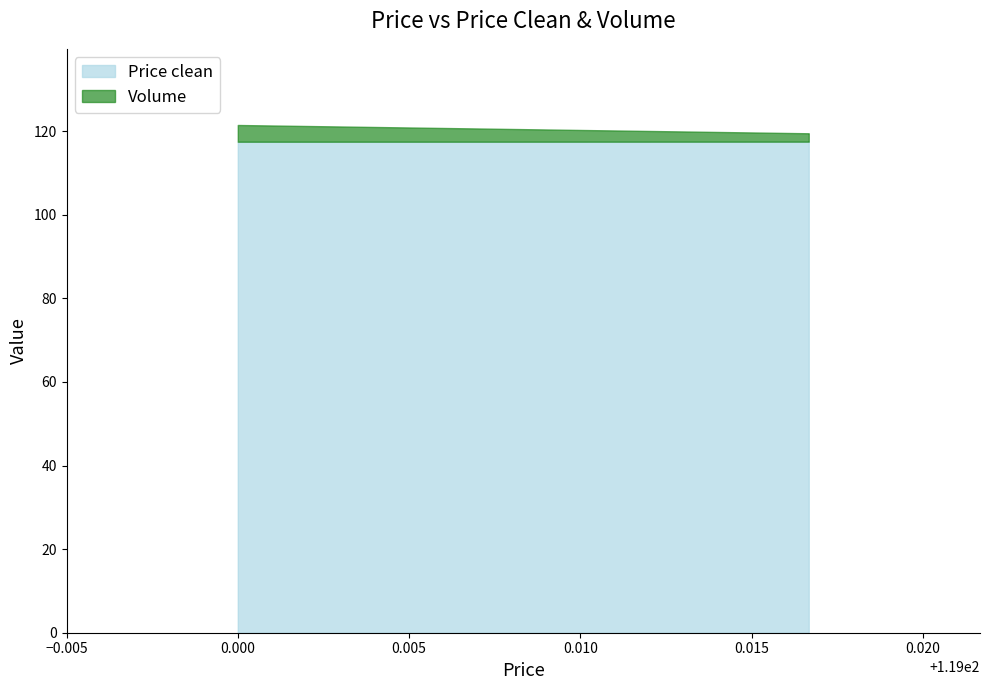

Where is the first local maximum for Volume?

119.0